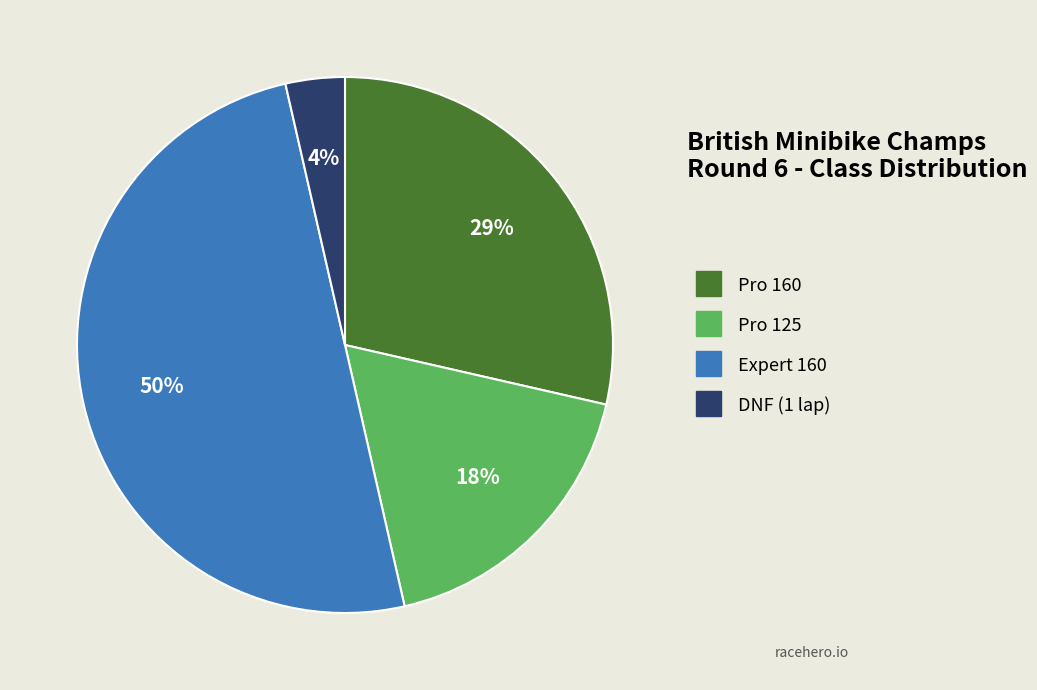

What percentage is the Pro 125 slice, to the nearest percent?

18%